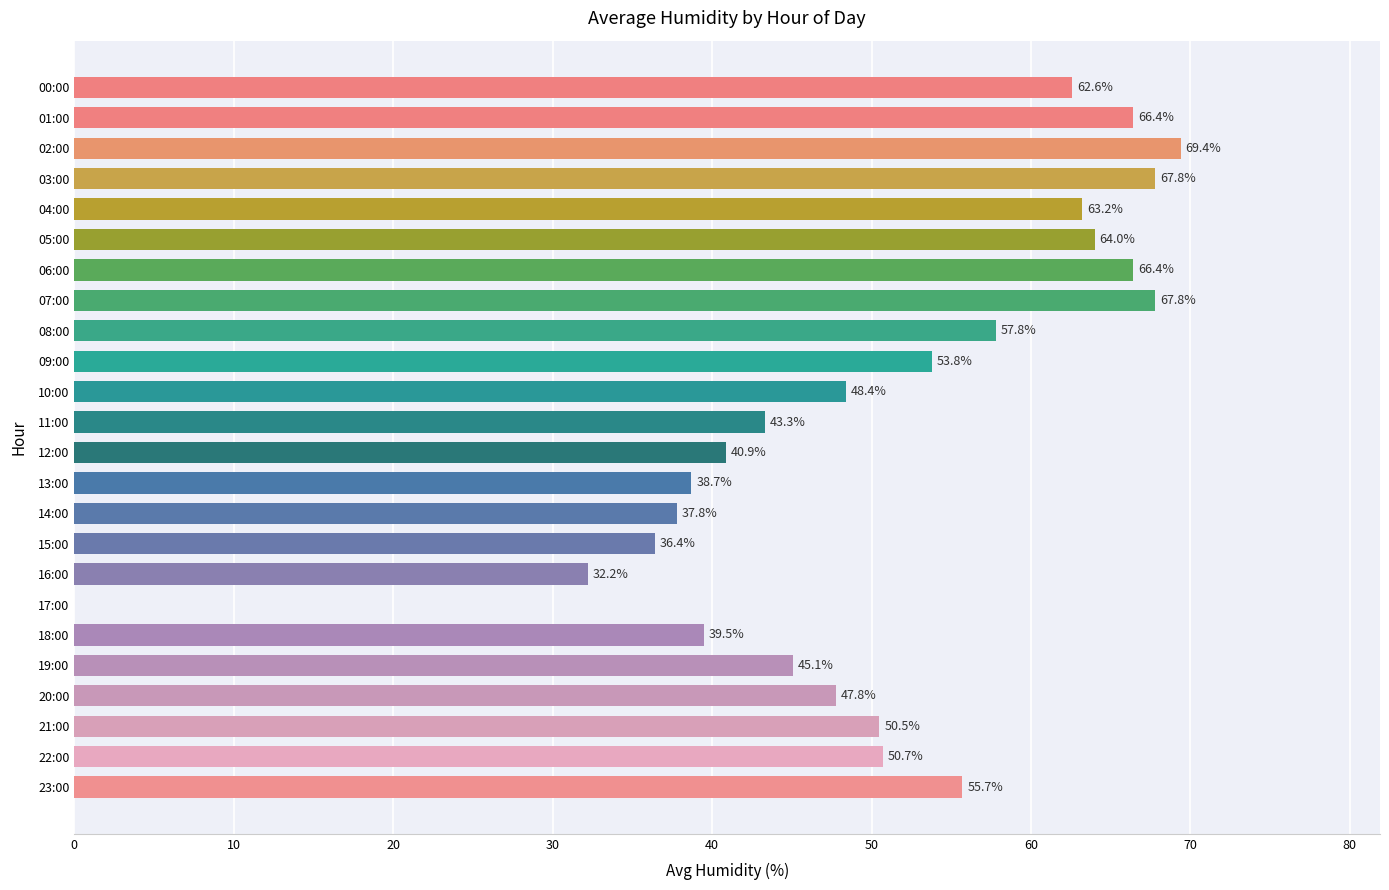

What is the sum of all values?

1206.2